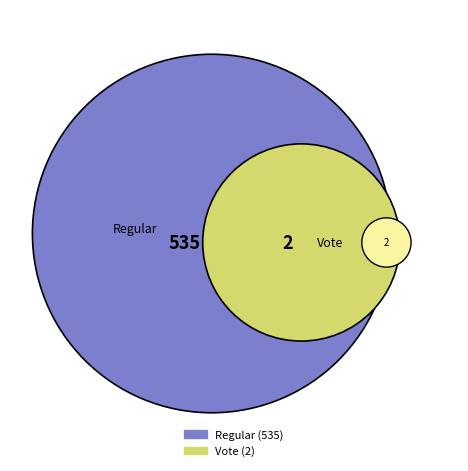

Count the number of slices in the pie.

2